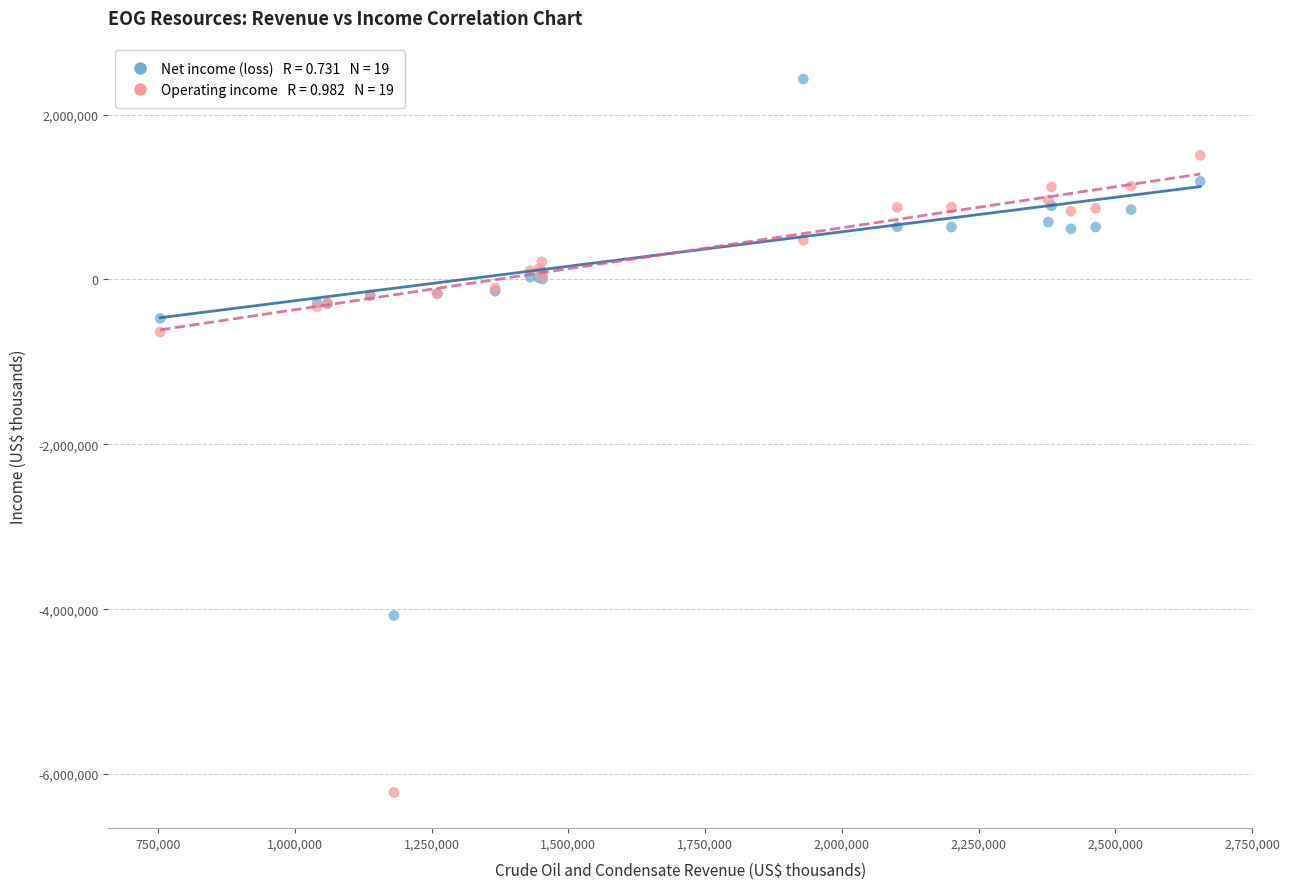

Across all series, what Y value is closest to -1896244?

-638141